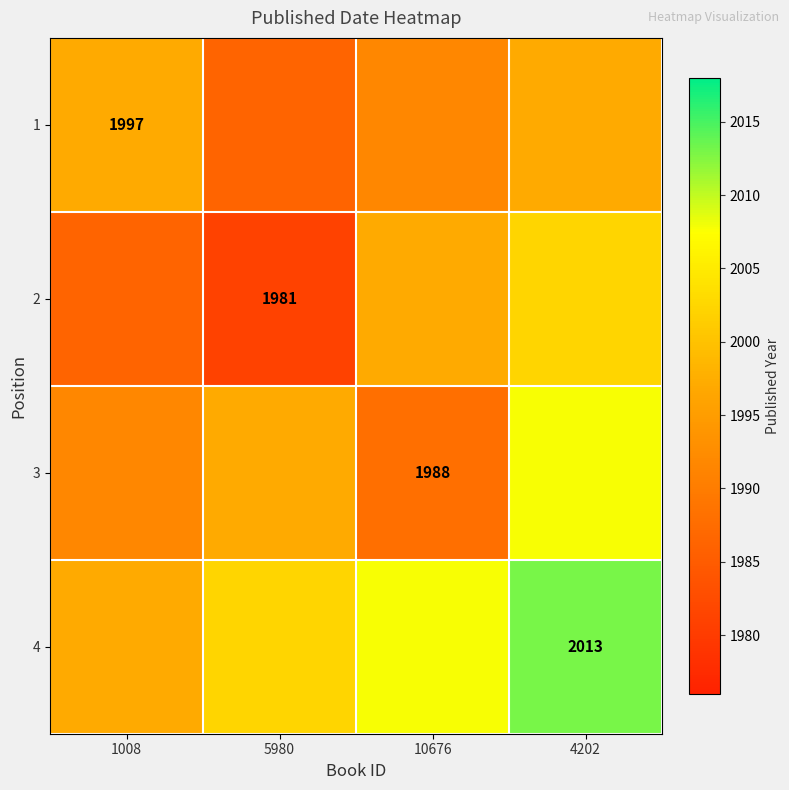

Where does the 2 series first go above 1997?

4202